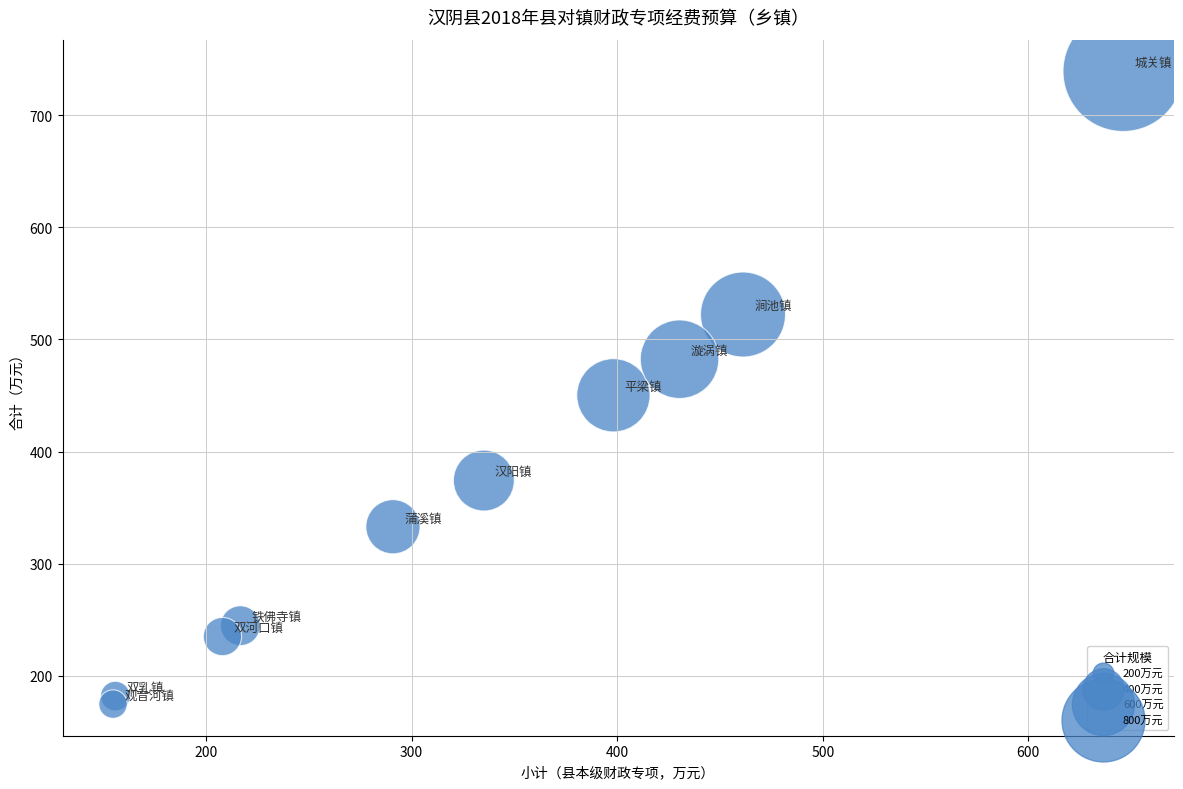

What is the range of Y values (max minus min)?

564.4